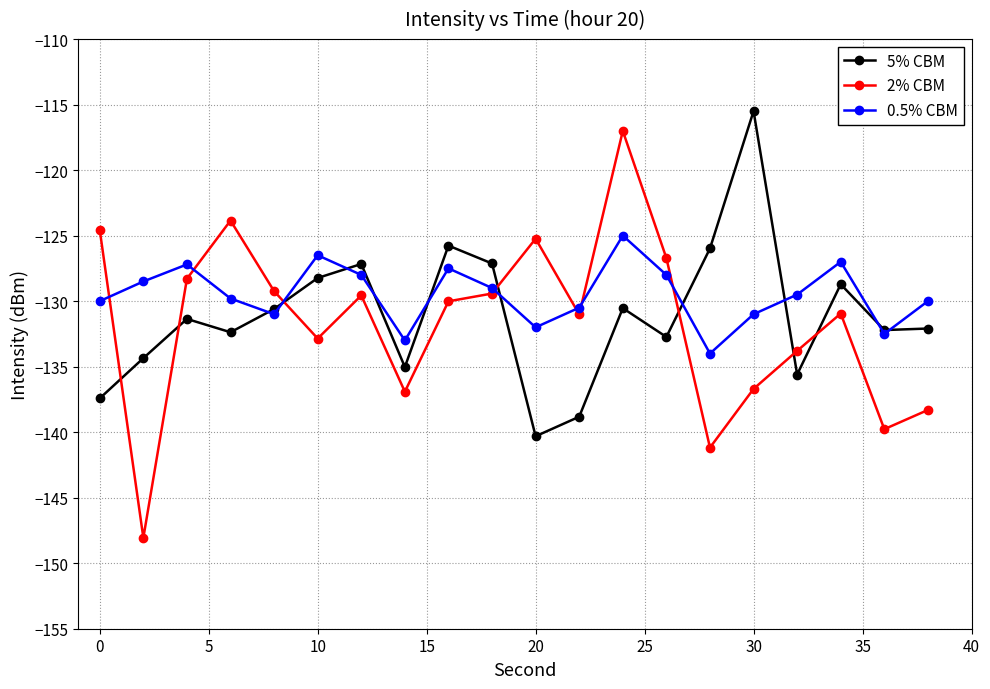

What is the value of the 2% CBM point at the 8th from the left?

-136.9